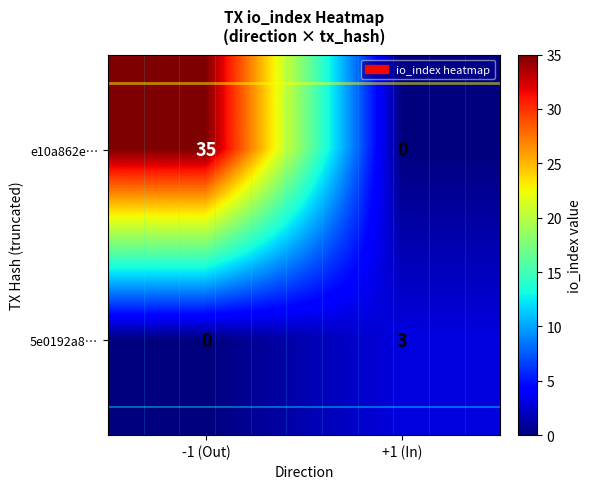

Rank the series by their maximum value, from highest to lowest.

e10a862e…, 5e0192a8…